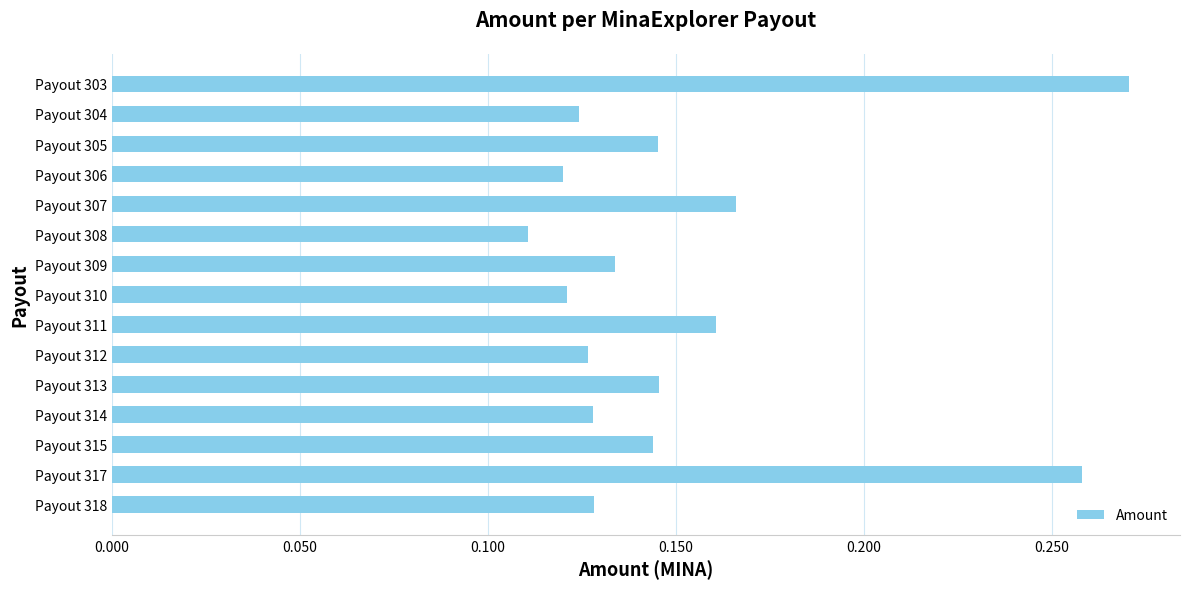

Which label corresponds to the smallest value in the chart?

Payout 308